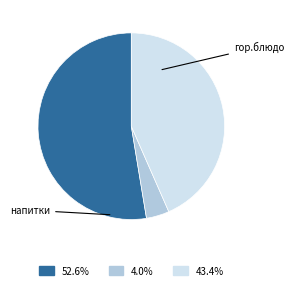

Does any single category account for the majority?

Yes